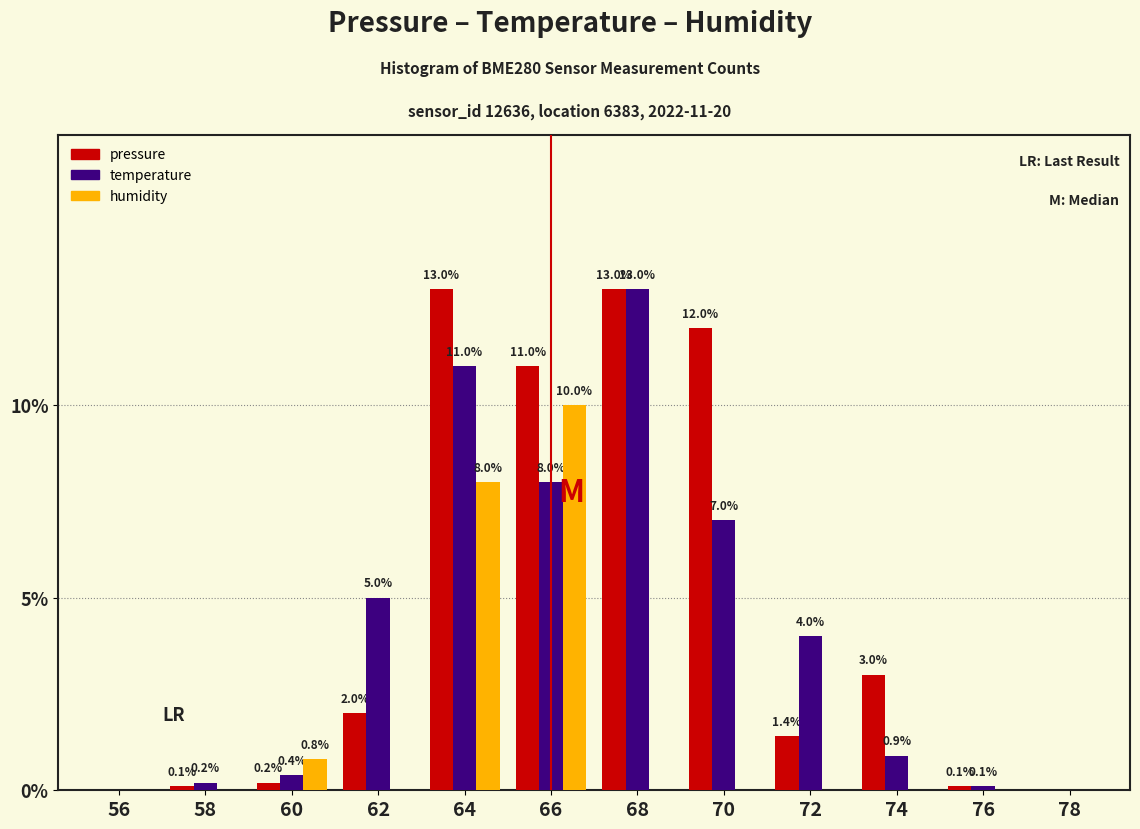

Reading left to right, extract all data points from this chart.

pressure: 56=0.0	58=0.1	60=0.2	62=2.0	64=13.0	66=11.0	68=13.0	70=12.0	72=1.4	74=3.0	76=0.1	78=0.0
temperature: 56=0.0	58=0.2	60=0.4	62=5.0	64=11.0	66=8.0	68=13.0	70=7.0	72=4.0	74=0.9	76=0.1	78=0.0
humidity: 56=0.0	58=0.0	60=0.8	62=0.0	64=8.0	66=10.0	68=0.0	70=0.0	72=0.0	74=0.0	76=0.0	78=0.0